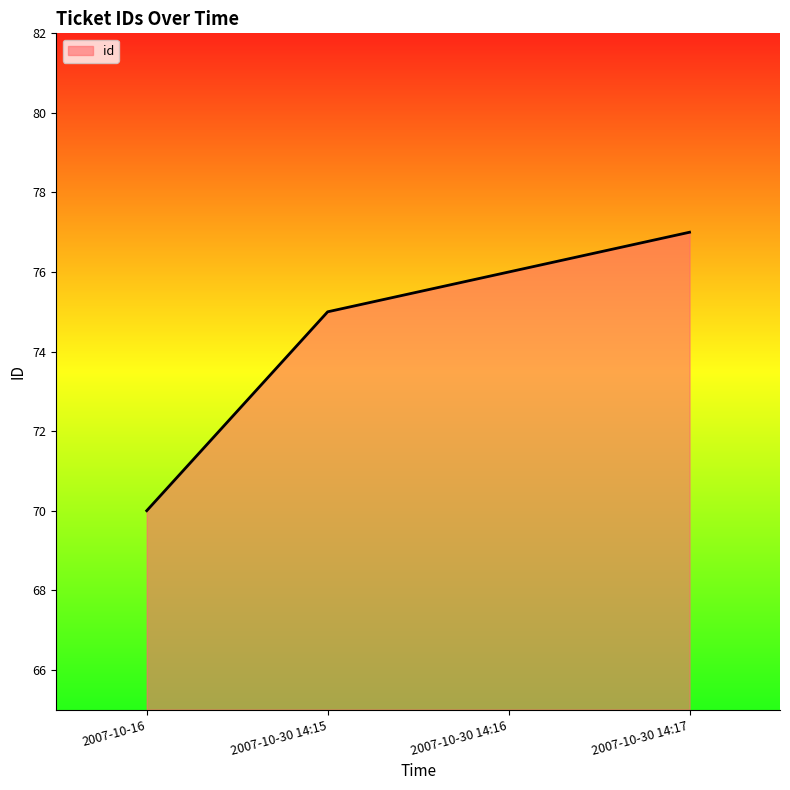

List the labels in order of value, largest first.

2007-10-30 14:17, 2007-10-30 14:16, 2007-10-30 14:15, 2007-10-16